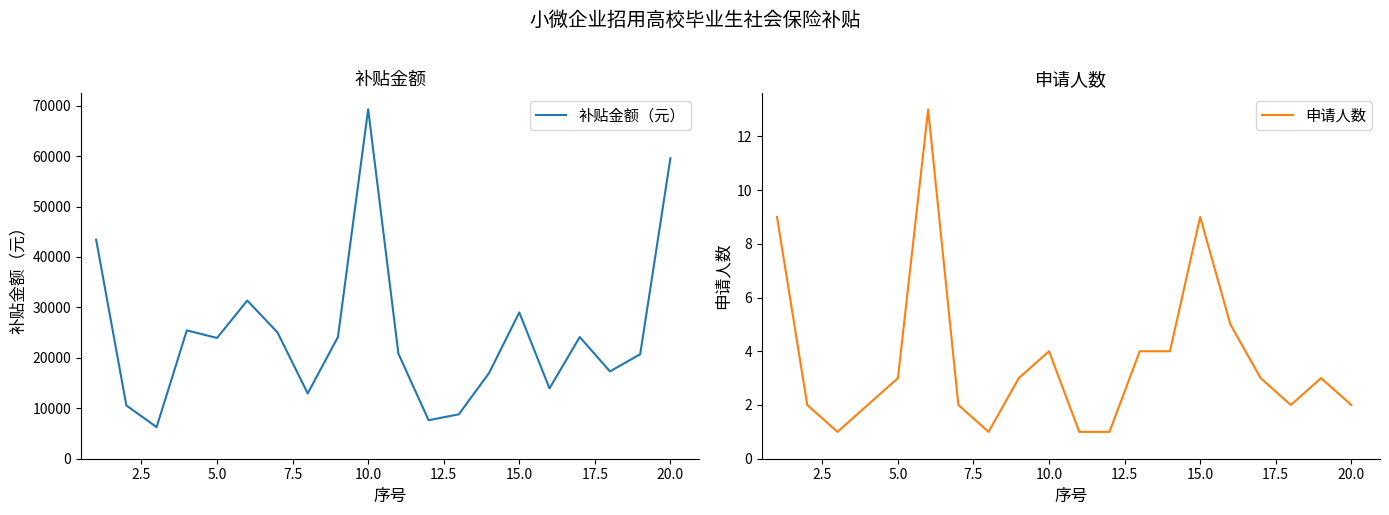

What is the maximum value for 补贴金额（元）?

69292.0